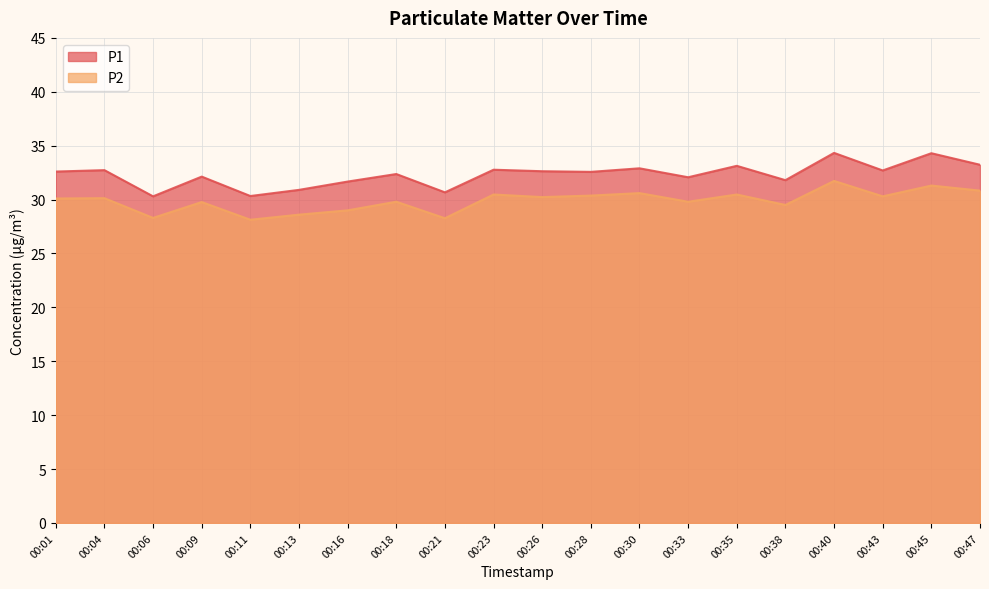

Which has a higher value, 00:06 or 00:28?

00:28